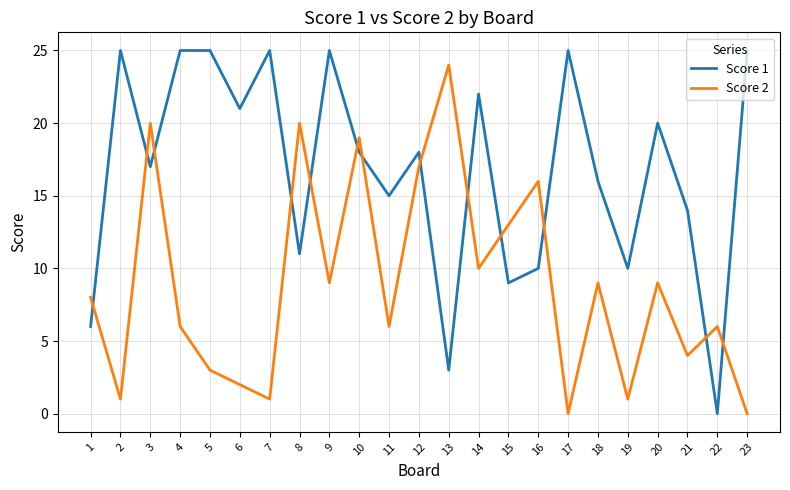

After their last crossing, which series has the higher values: Score 1 or Score 2?

Score 1